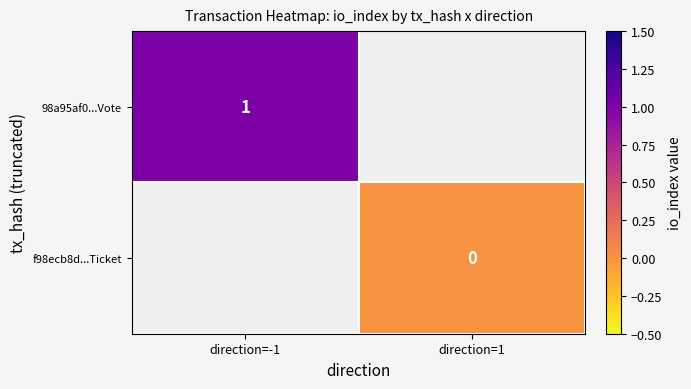

Count the number of categories in the chart.

2